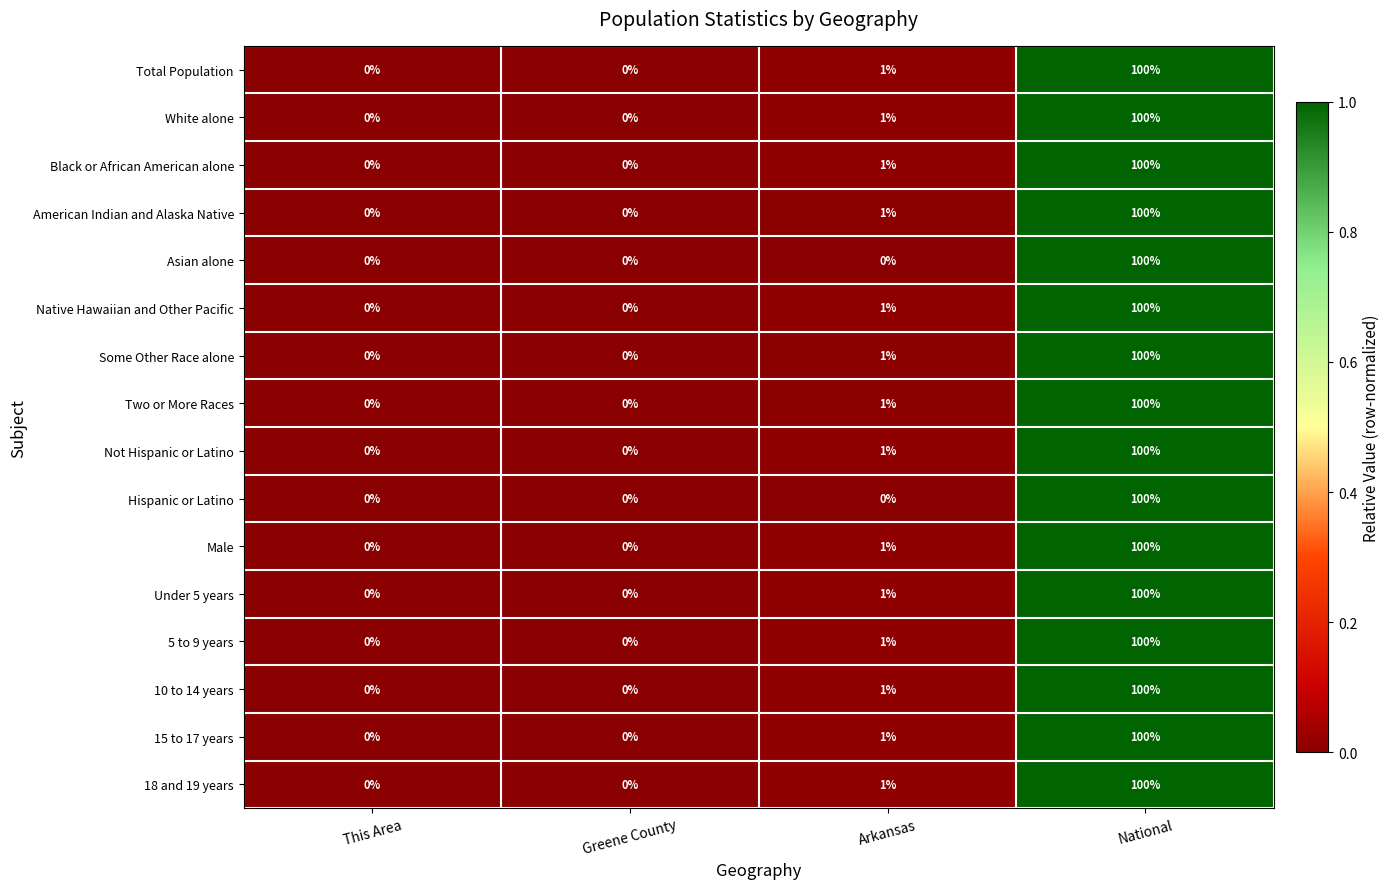

What is the total value across all series at Arkansas?

14